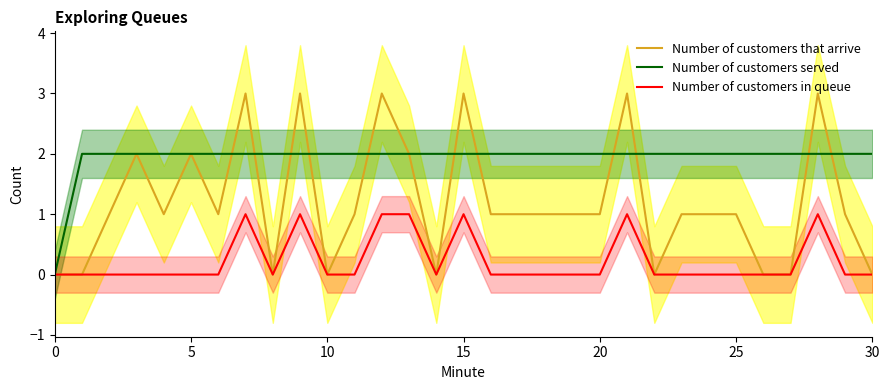

List the series in order of their peak value, highest first.

Number of customers that arrive, Number of customers served, Number of customers in queue